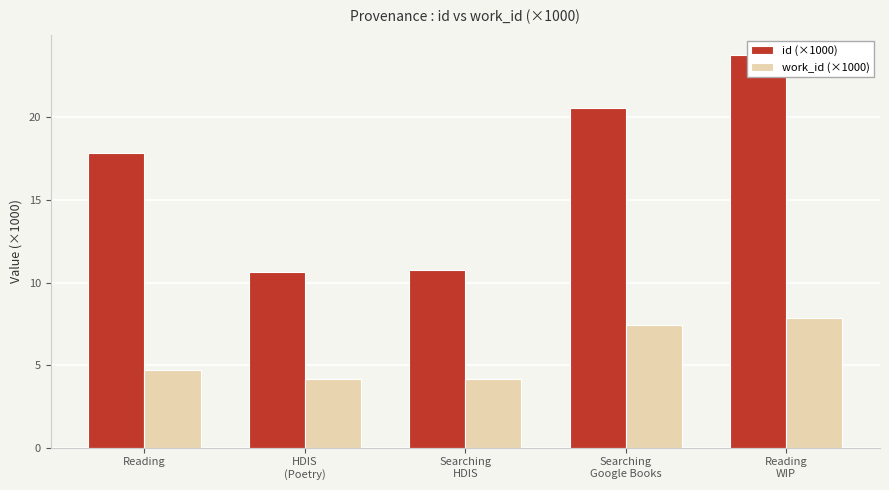

What is the spread (max minus min) of values at Searching
Google Books?

13.1